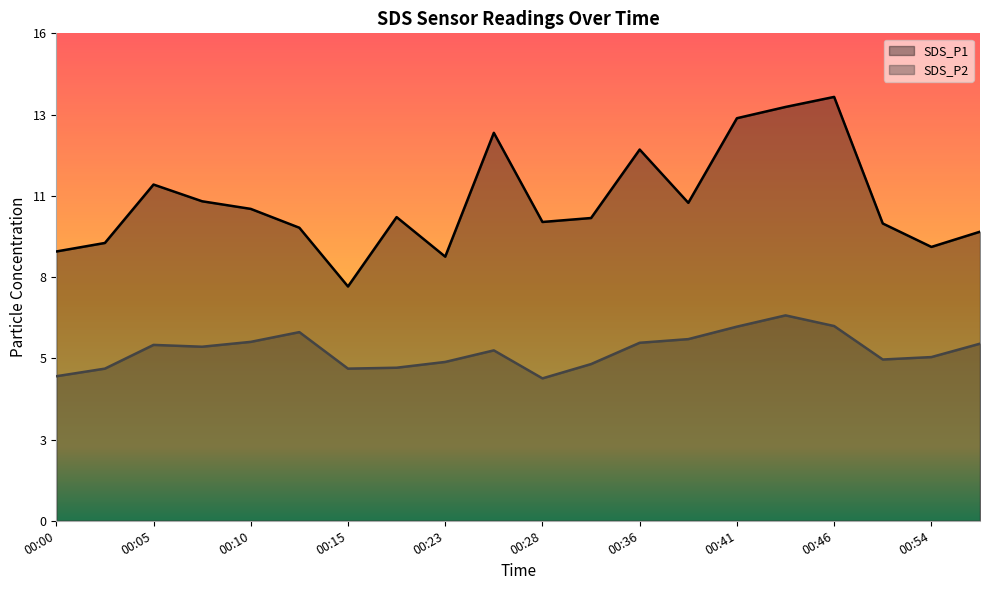

Read the SDS_P2 value at 00:13.

6.2